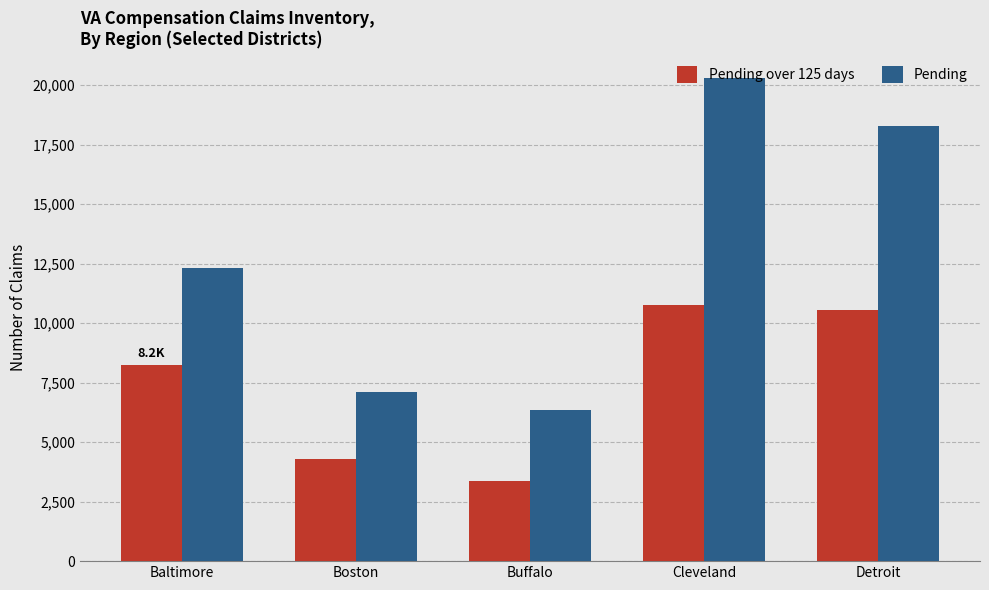

At which category does the chart reach its peak across all series?

Cleveland